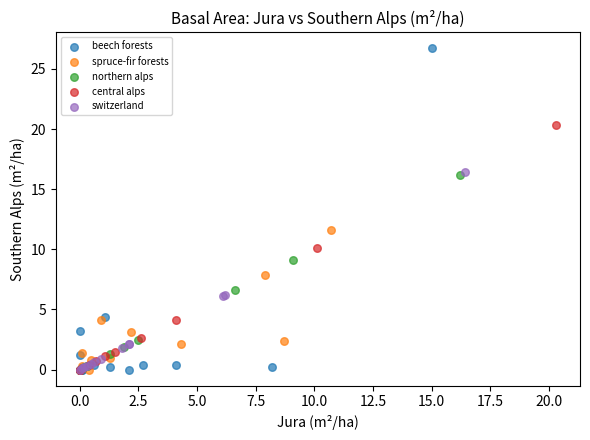

Which series contains the highest Y value?

beech forests